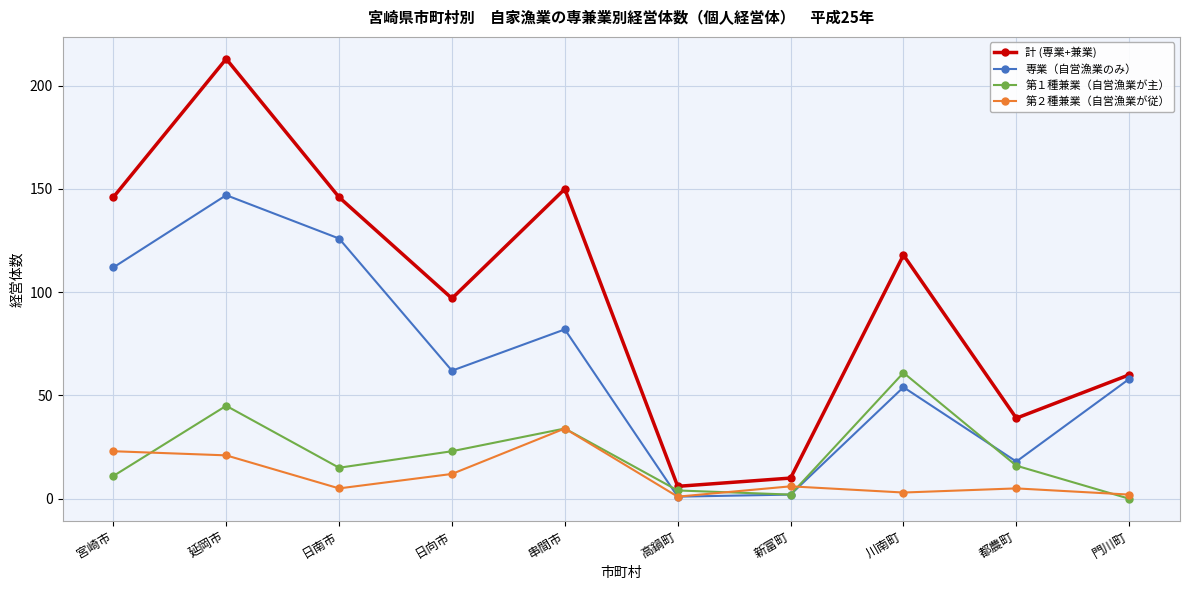

What is the sum of the 第２種兼業（自営漁業が従） values at 門川町 and 延岡市?

23